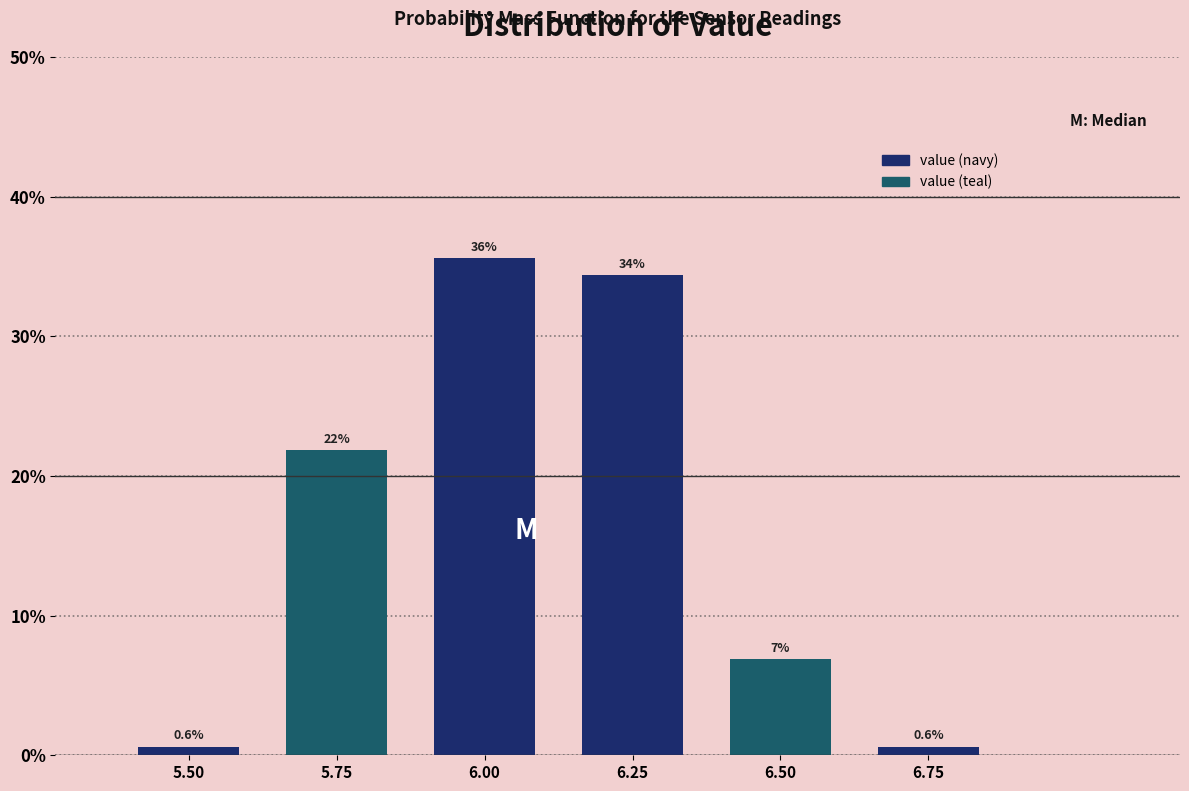

How many bars are there in total?

6